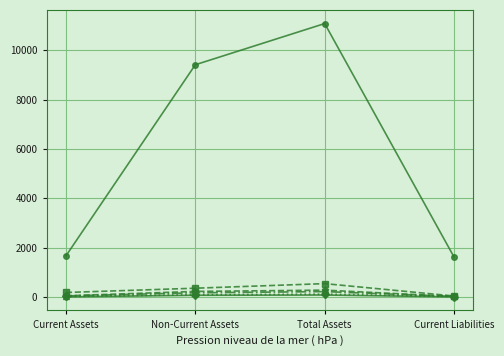

At which category is the sum across all series the highest?

Total Assets